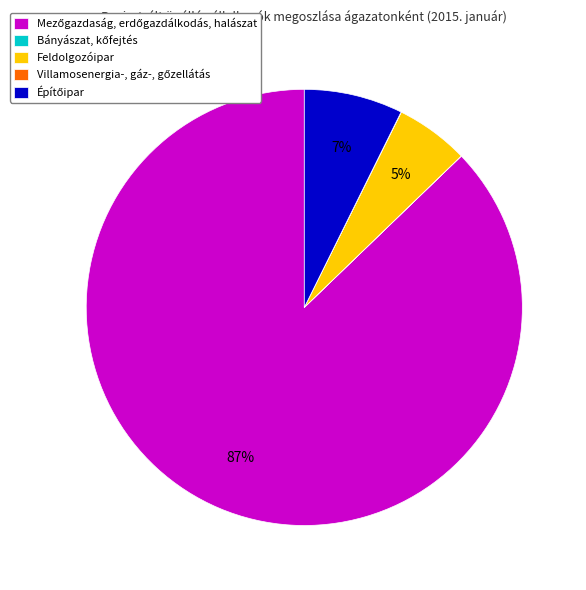

To the nearest percent, what is the average slice percentage?

20%